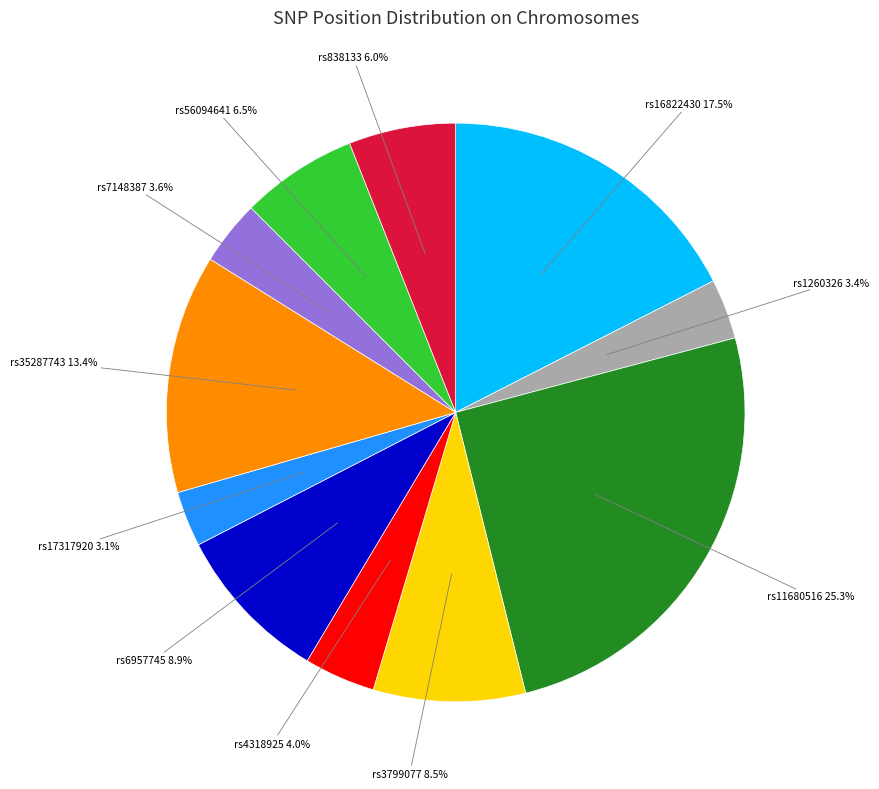

What is the ratio of the value at rs56094641 to the value at rs35287743?

0.5